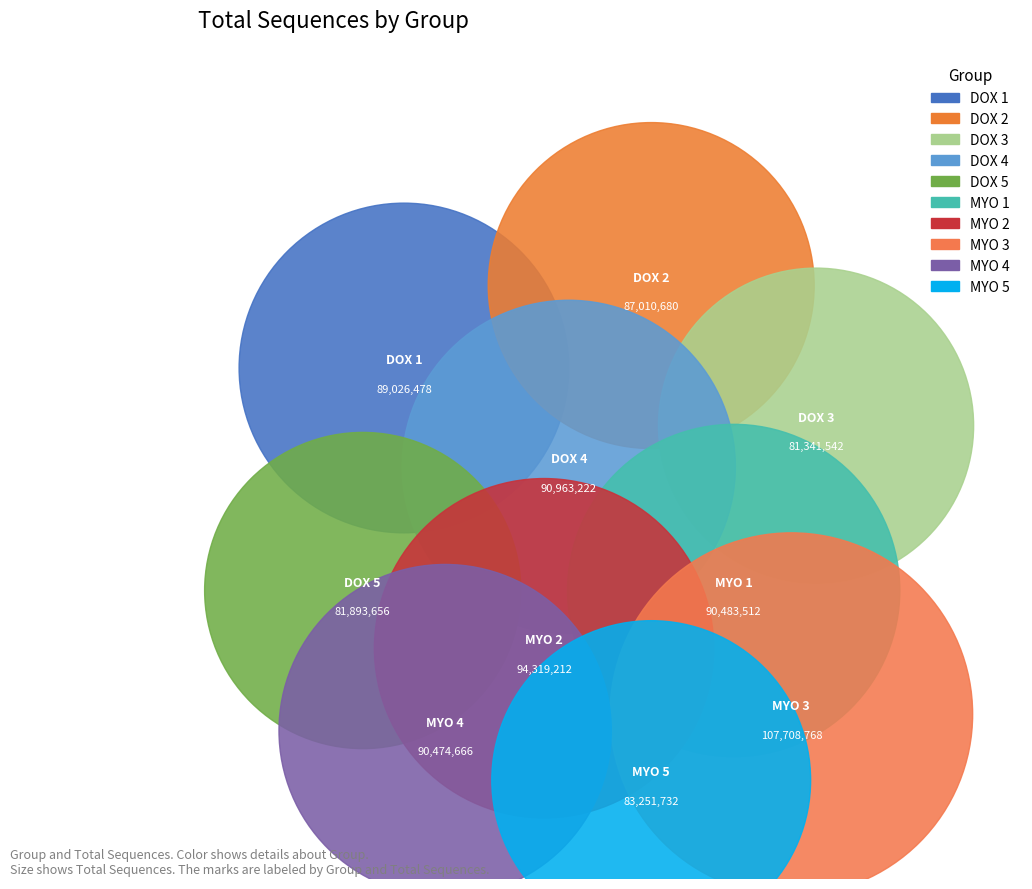

The DOX 2 slice represents 10% of the pie. True or false?

True